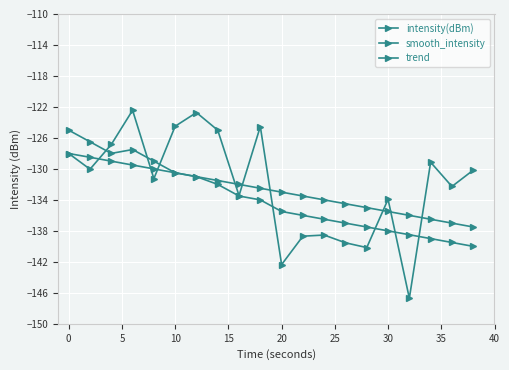

How many series are shown in this chart?

3